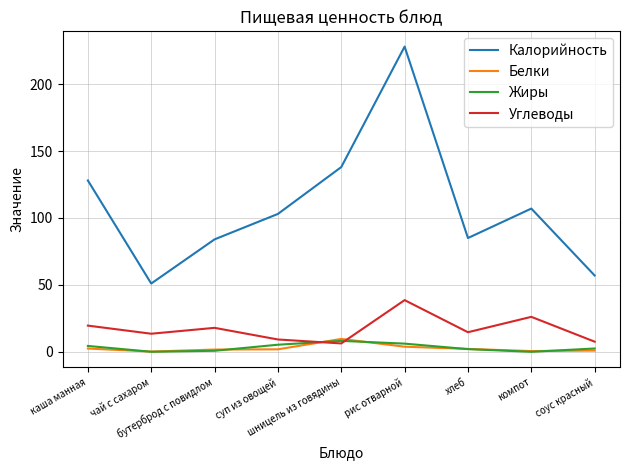

At which category does Калорийность reach its first local peak?

рис отварной